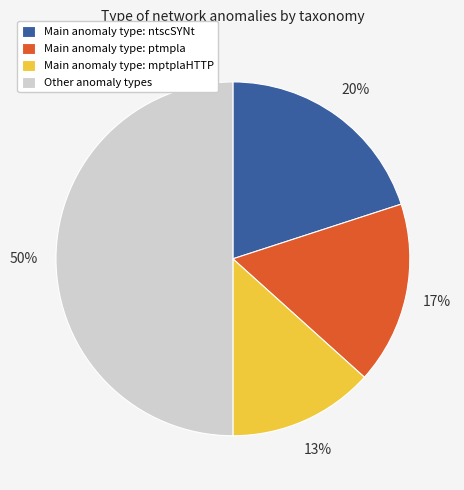

Which slice is the smallest?

Main anomaly type: mptplaHTTP